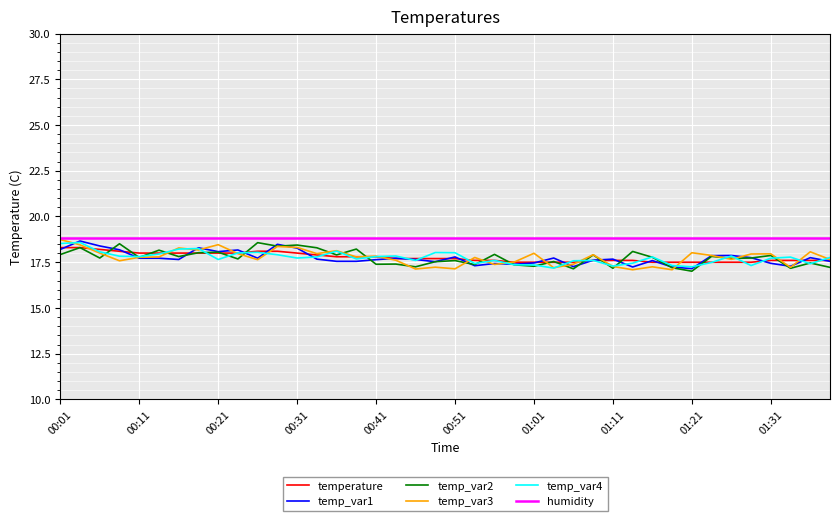

What is the minimum value for temp_var2?

17.0